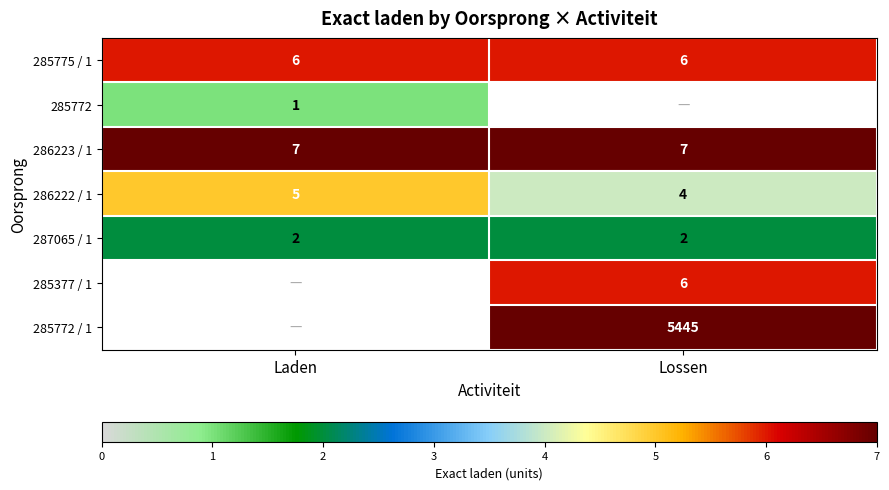

List the labels in order of 286222 / 1 value, largest first.

Laden, Lossen